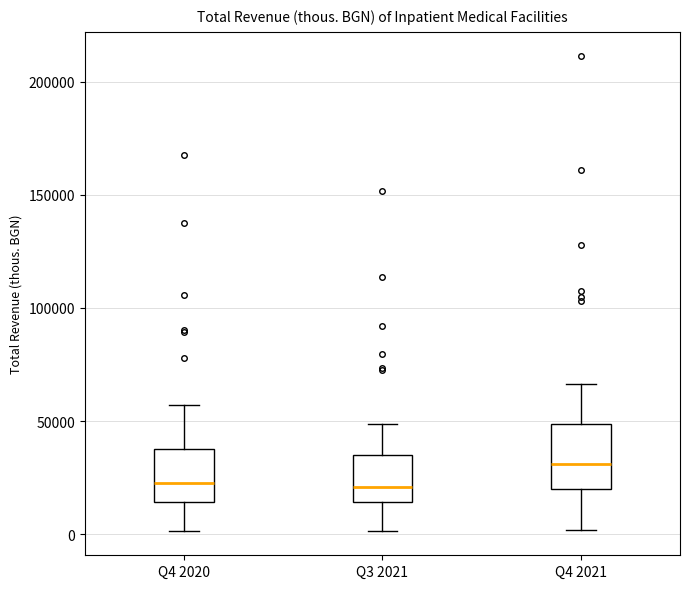

Comparing the boxes themselves (not the whiskers), which one is the tallest?

Q4 2021